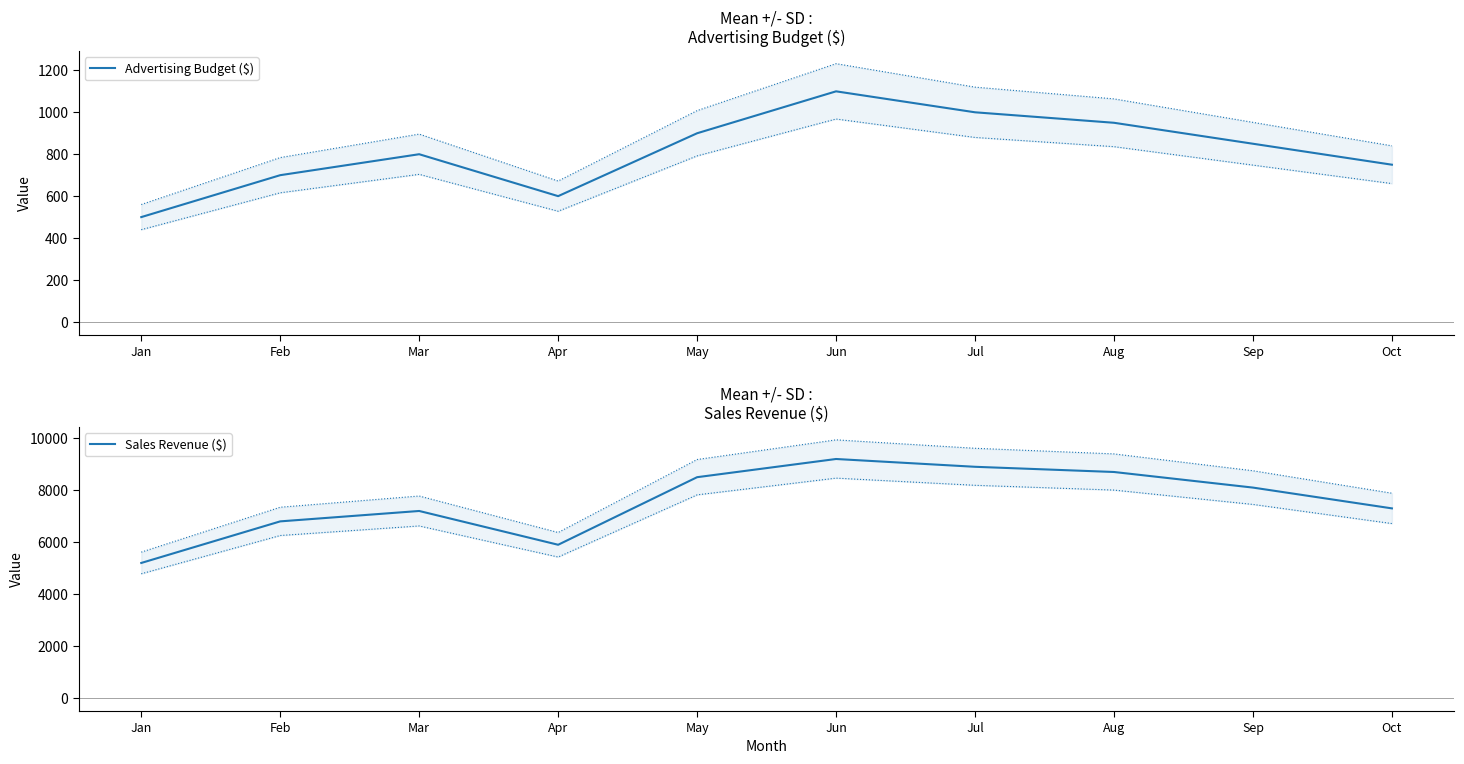

What is the highest value of the Advertising Budget ($) series?

1100